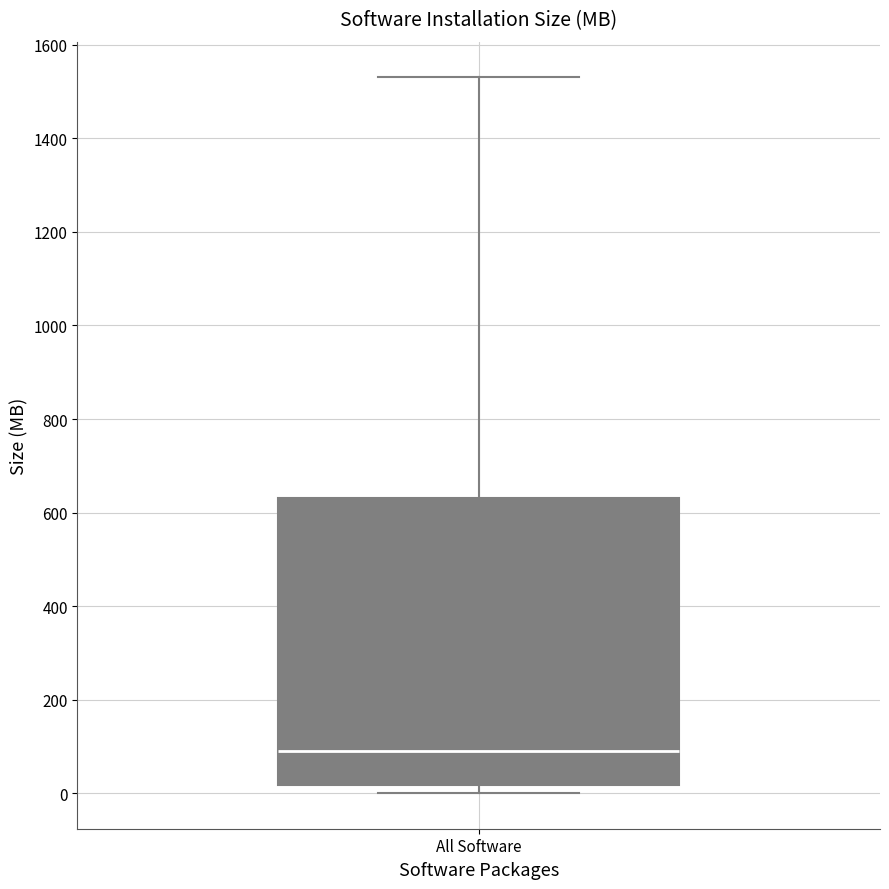

Transcribe this box plot: give where the median line is, the range the box spans, and where the two whiskers end, as read against the y-axis. The values are not printed on the chart, so give them approximately, as read against the axis.

median 80, box 20 to 640, whiskers 0 to 1540